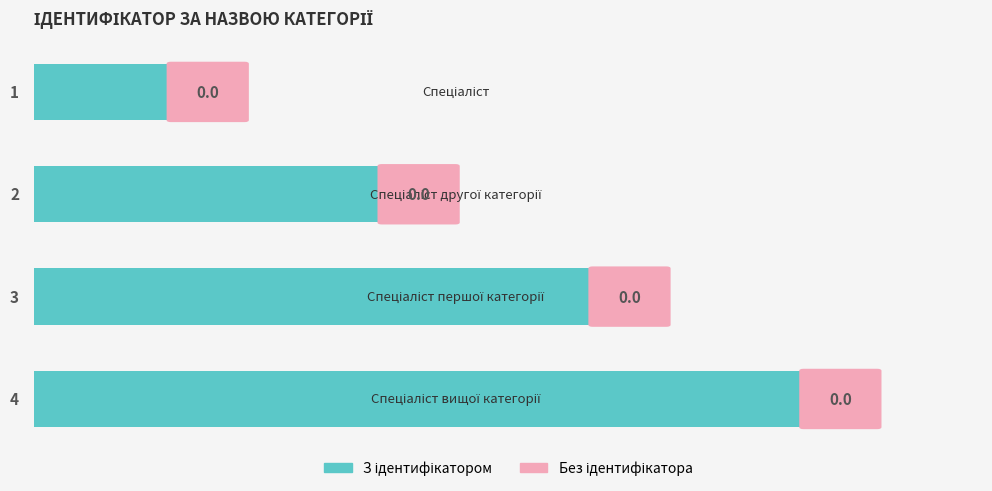

What is the maximum value shown in the chart?

4